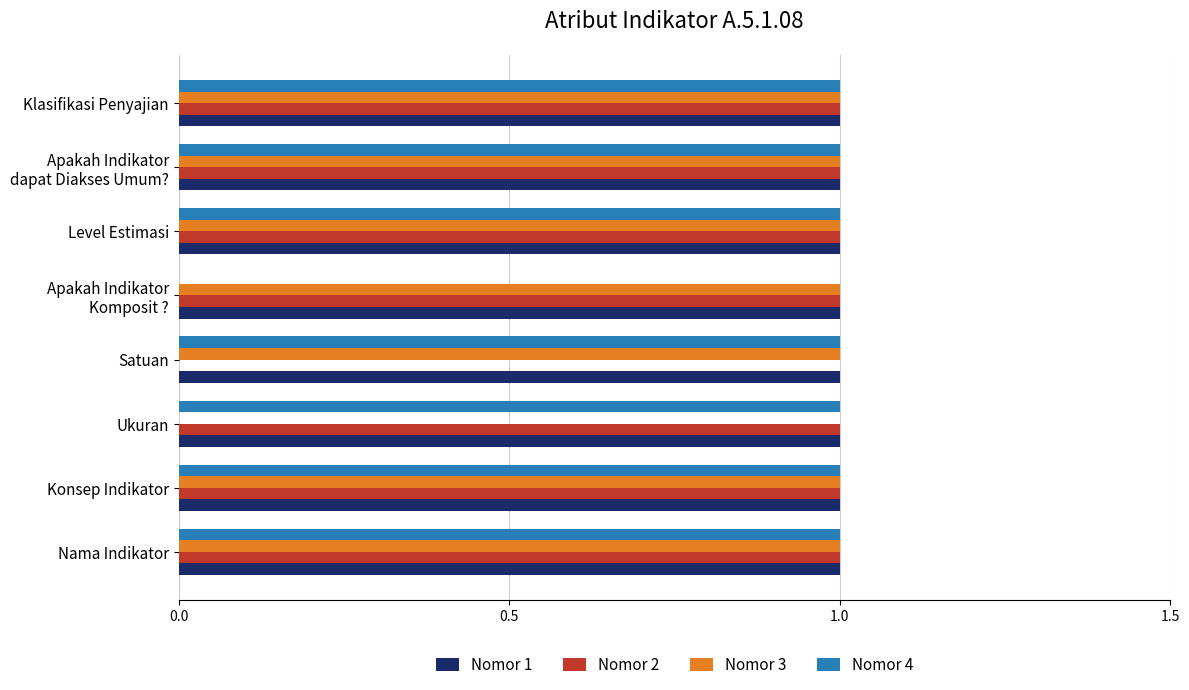

What is the total value across all series at Klasifikasi Penyajian?

4